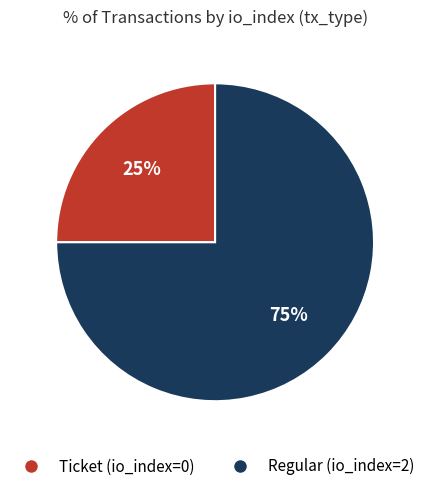

Is it true that Ticket (io_index=0) is 9% of the pie?

False